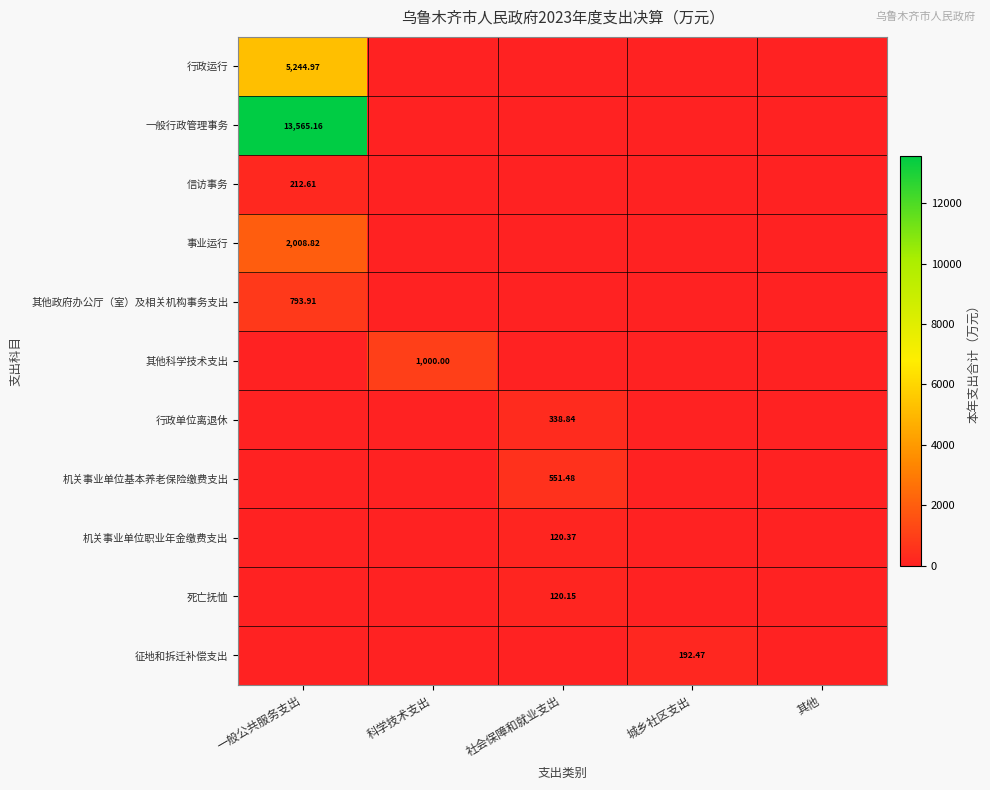

At which category is the sum across all series the highest?

一般公共服务支出